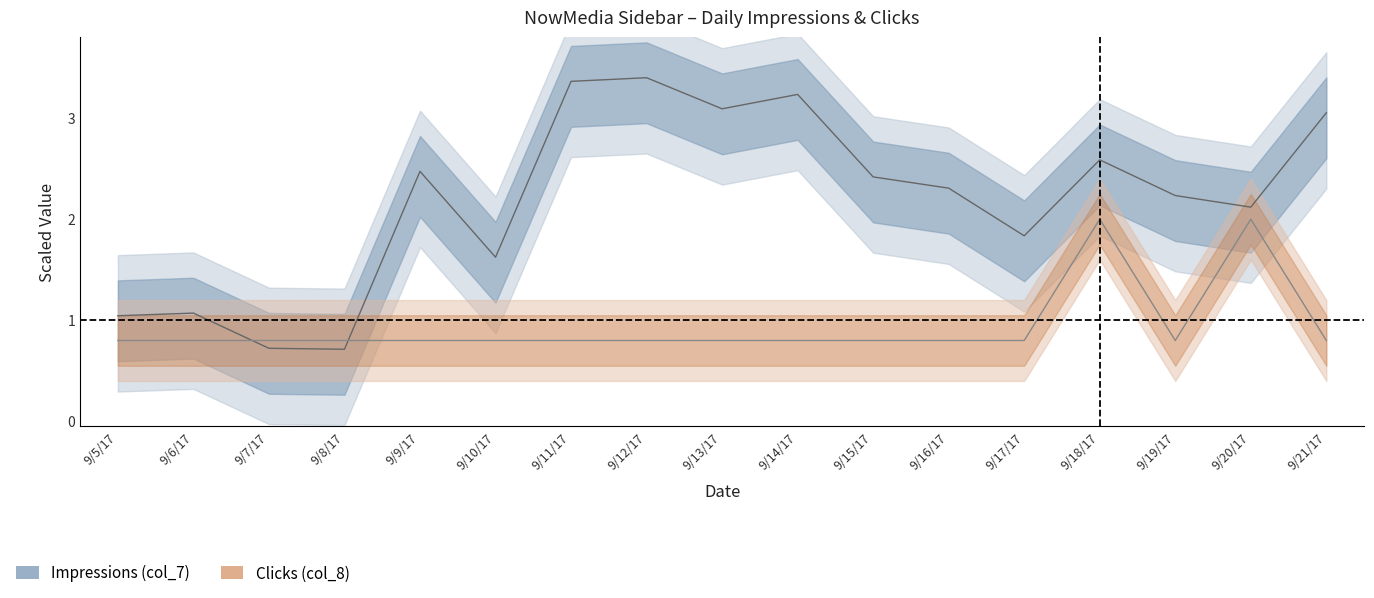

Between 9/15/17 and 9/19/17, which series saw the biggest shift?

Impressions (col_7)